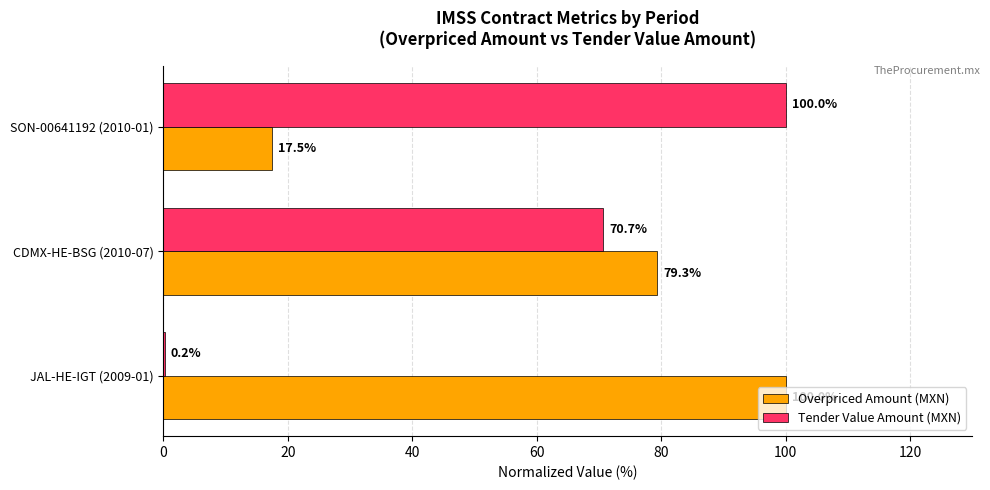

What is the sum of all Overpriced Amount (MXN) values?

196.8